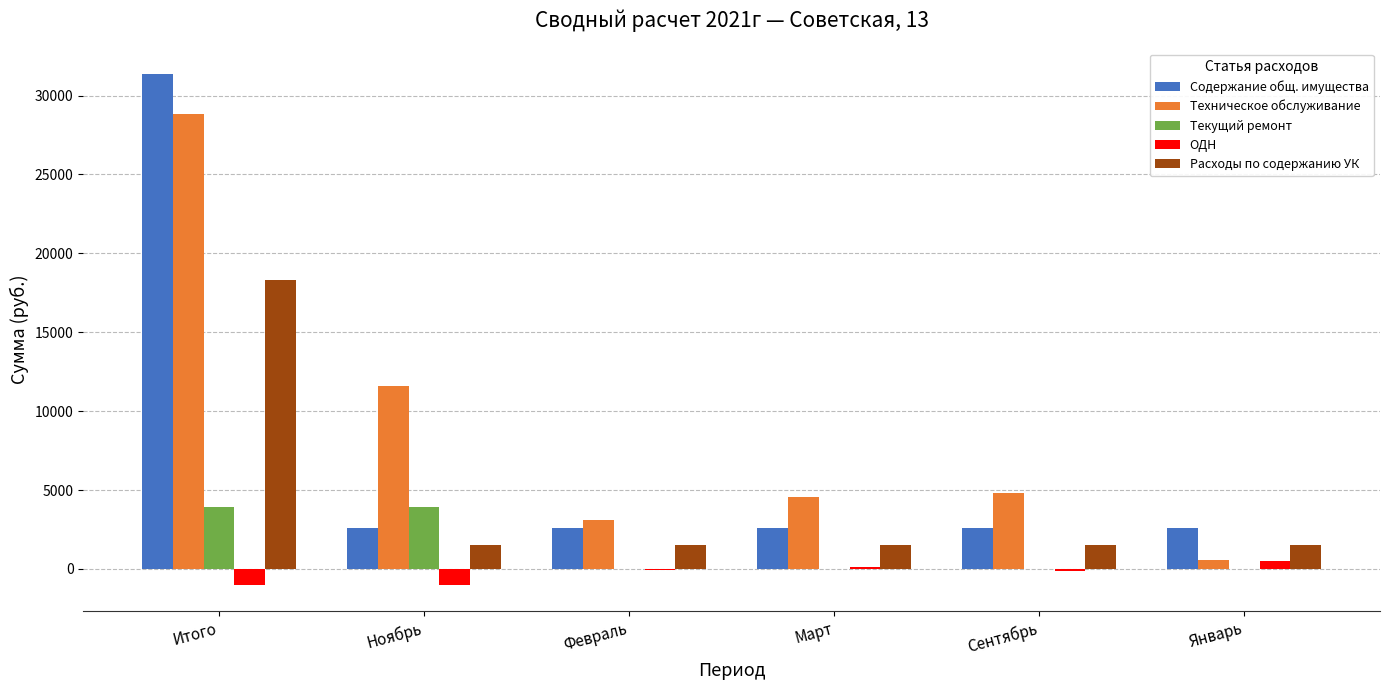

How many categories are shown in the chart?

6